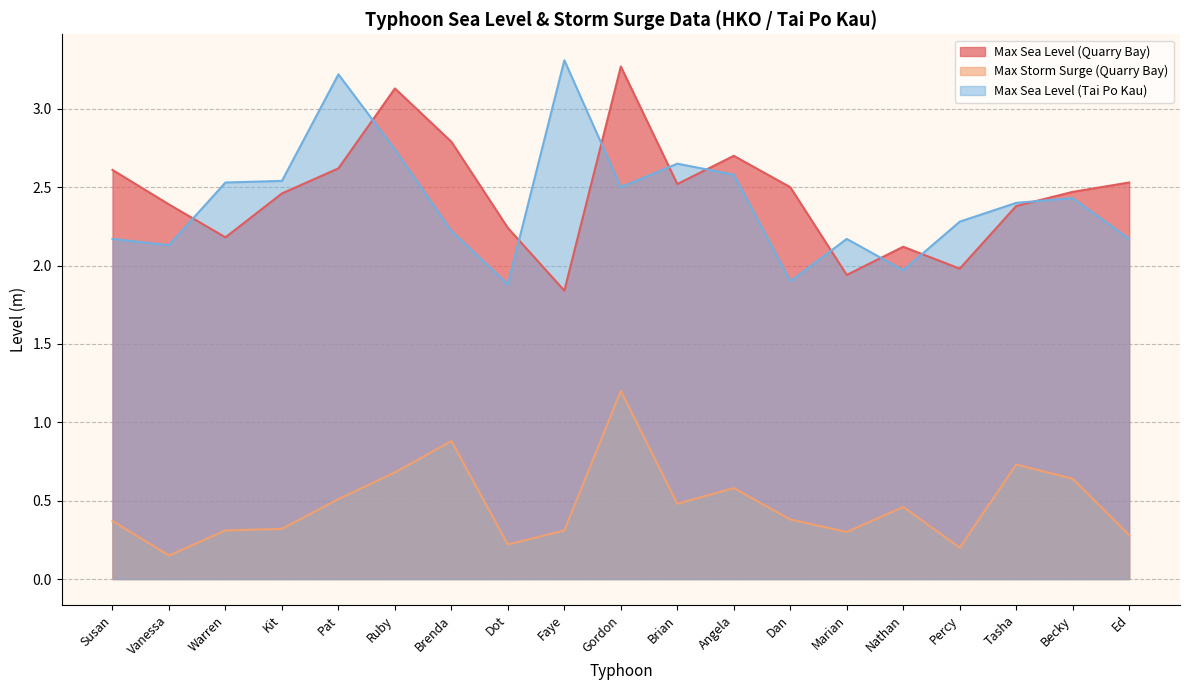

What is the sum of the Max Storm Surge (Quarry Bay) values at Vanessa and Gordon?

1.3